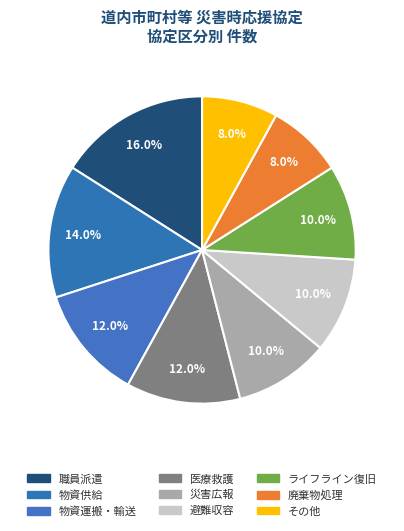

Count the number of slices in the pie.

9